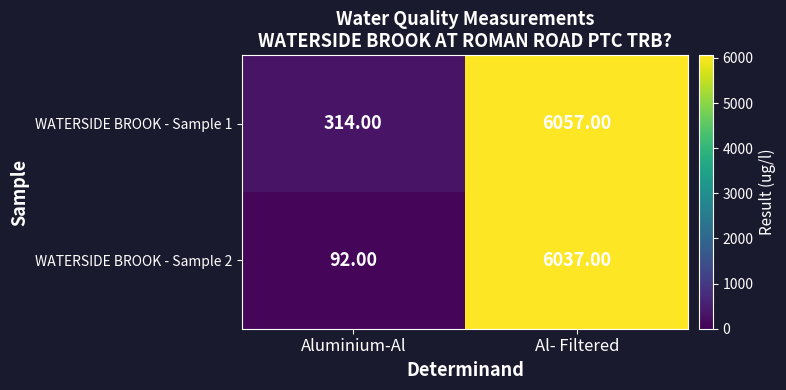

What is the maximum value shown in the chart?

6057